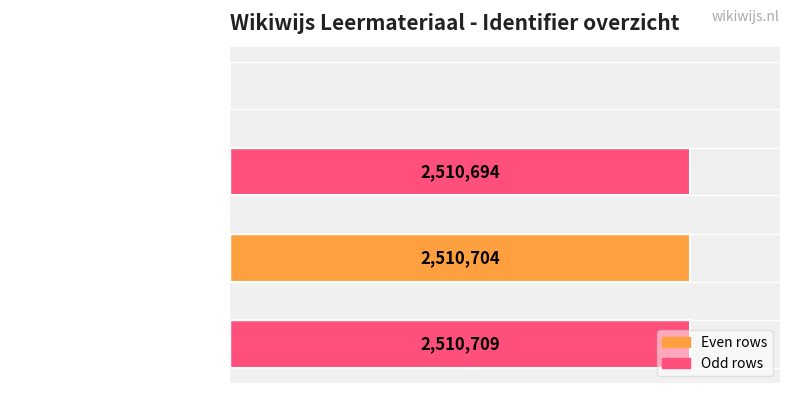

Where is the data nearest to the value 1255354?

Bodemgebruik (2510694)